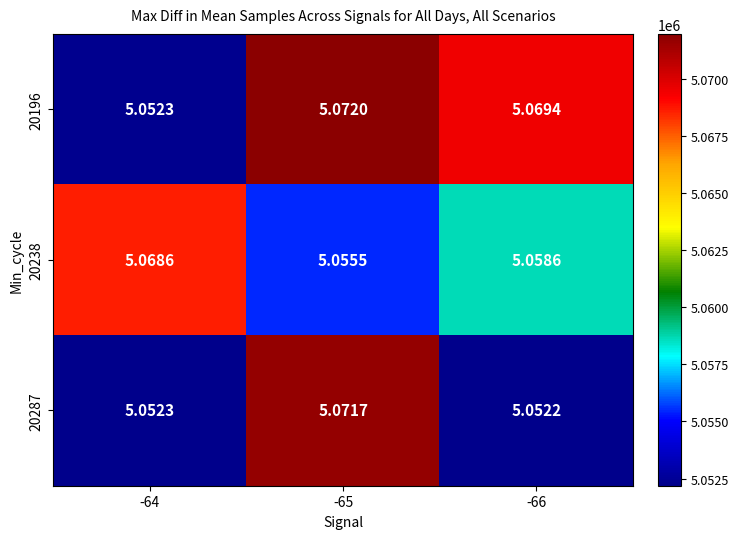

Is the value of 20238 at -65 greater than the value of 20287 at -65?

No